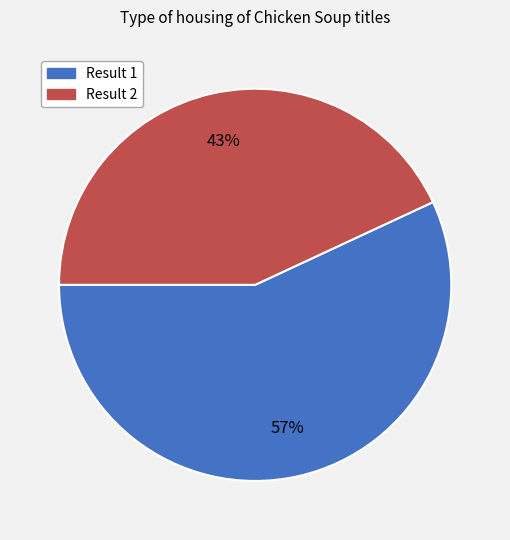

What percentage is the Result 2 slice, to the nearest percent?

43%